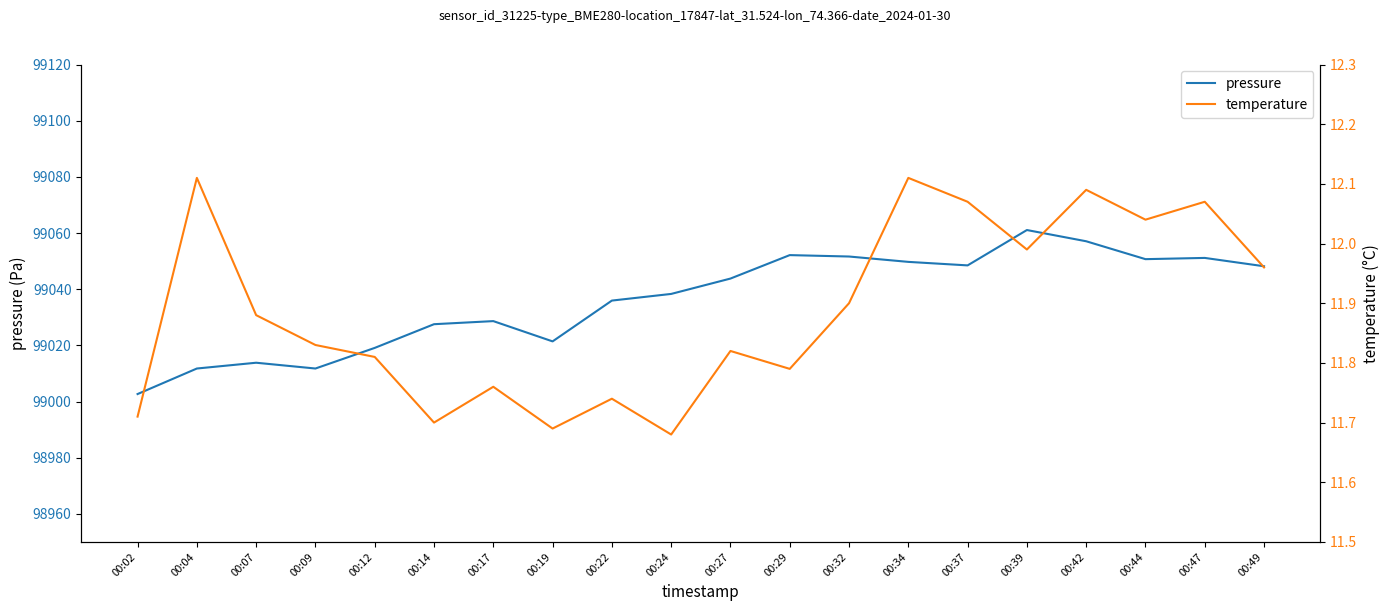

True or false: pressure and temperature cross at least once.

False